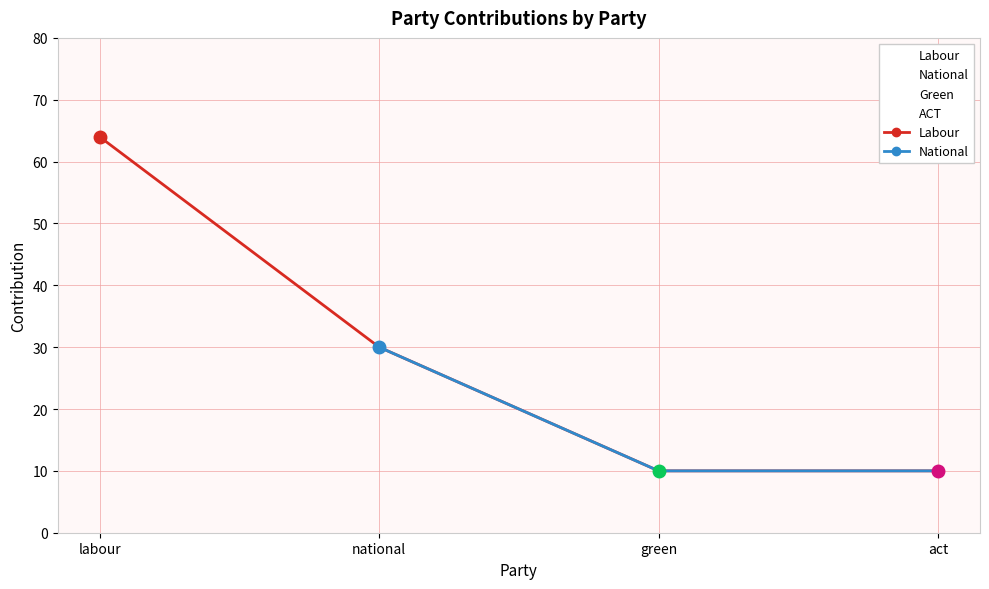

Which series has the largest total across all categories?

Labour